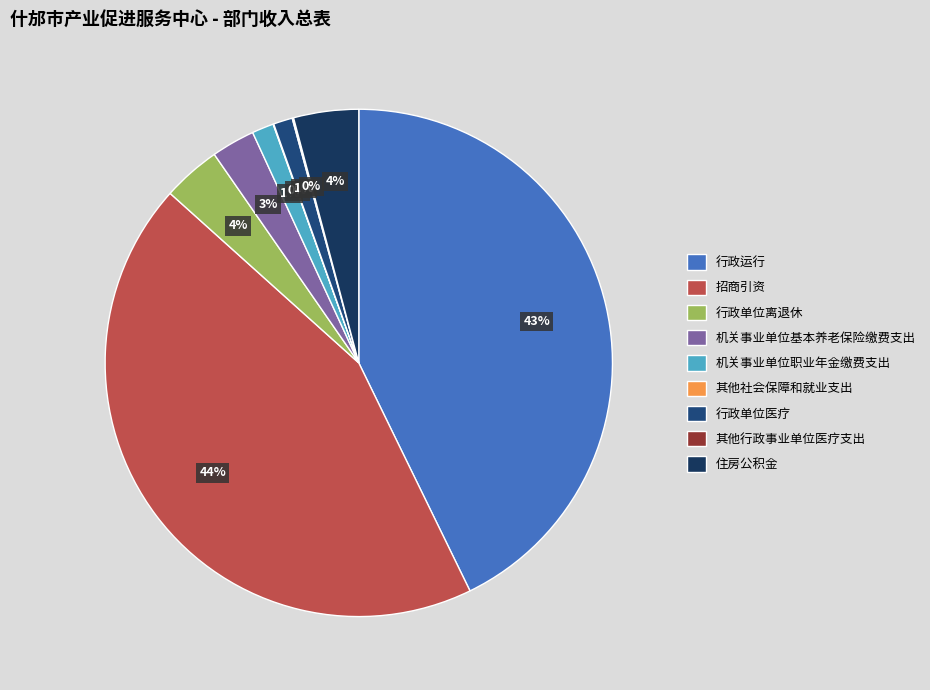

The 招商引资 slice represents 34% of the pie. True or false?

False